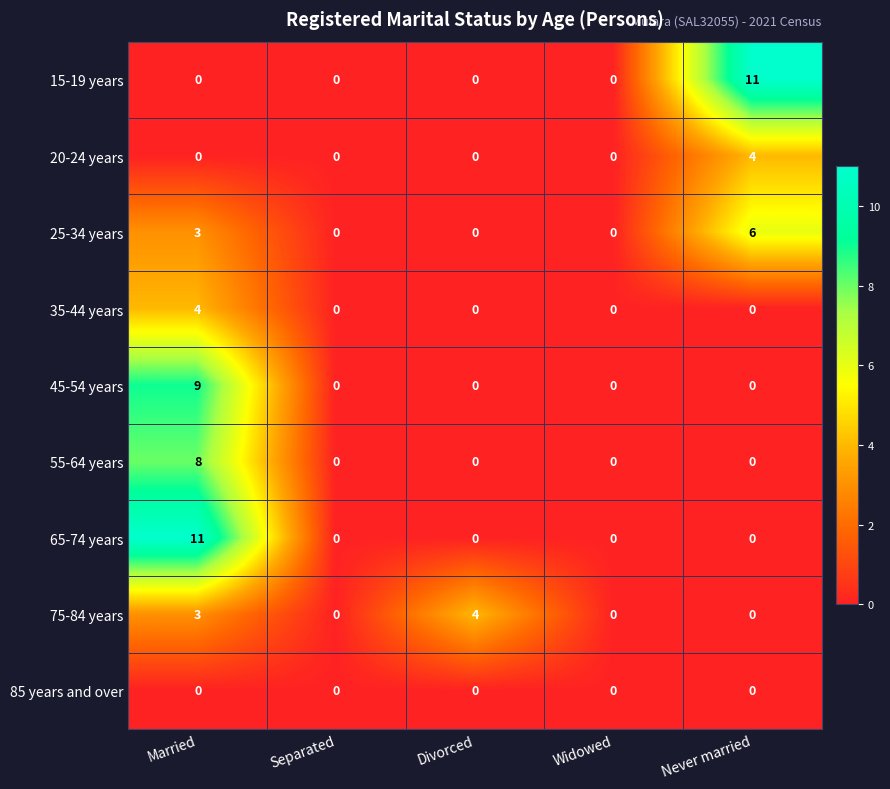

Is it true that 75-84 years equals 2 at Separated?

False